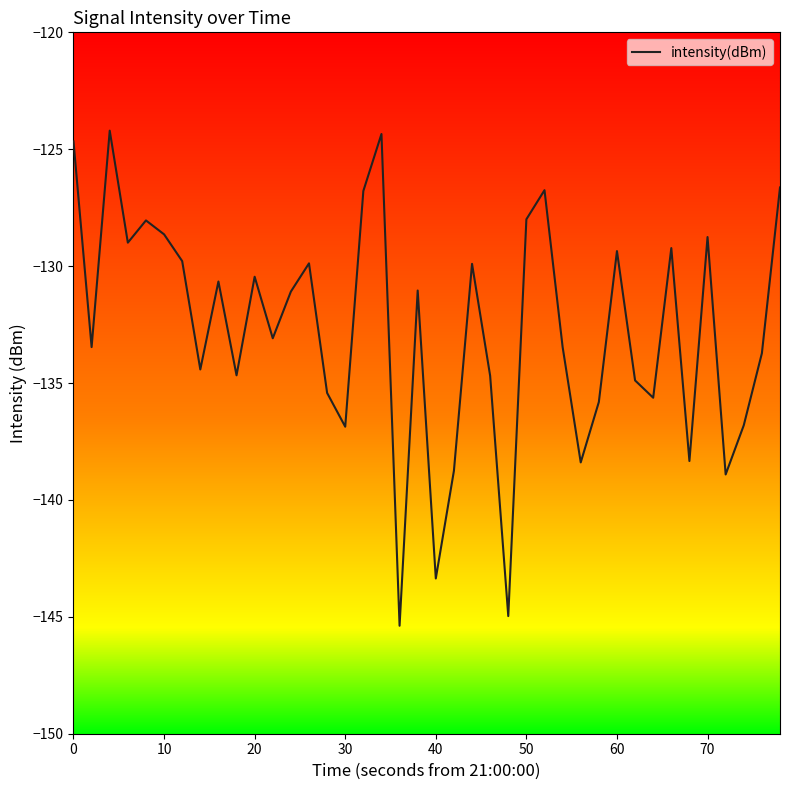

What is the difference between the maximum and minimum values?

21.2